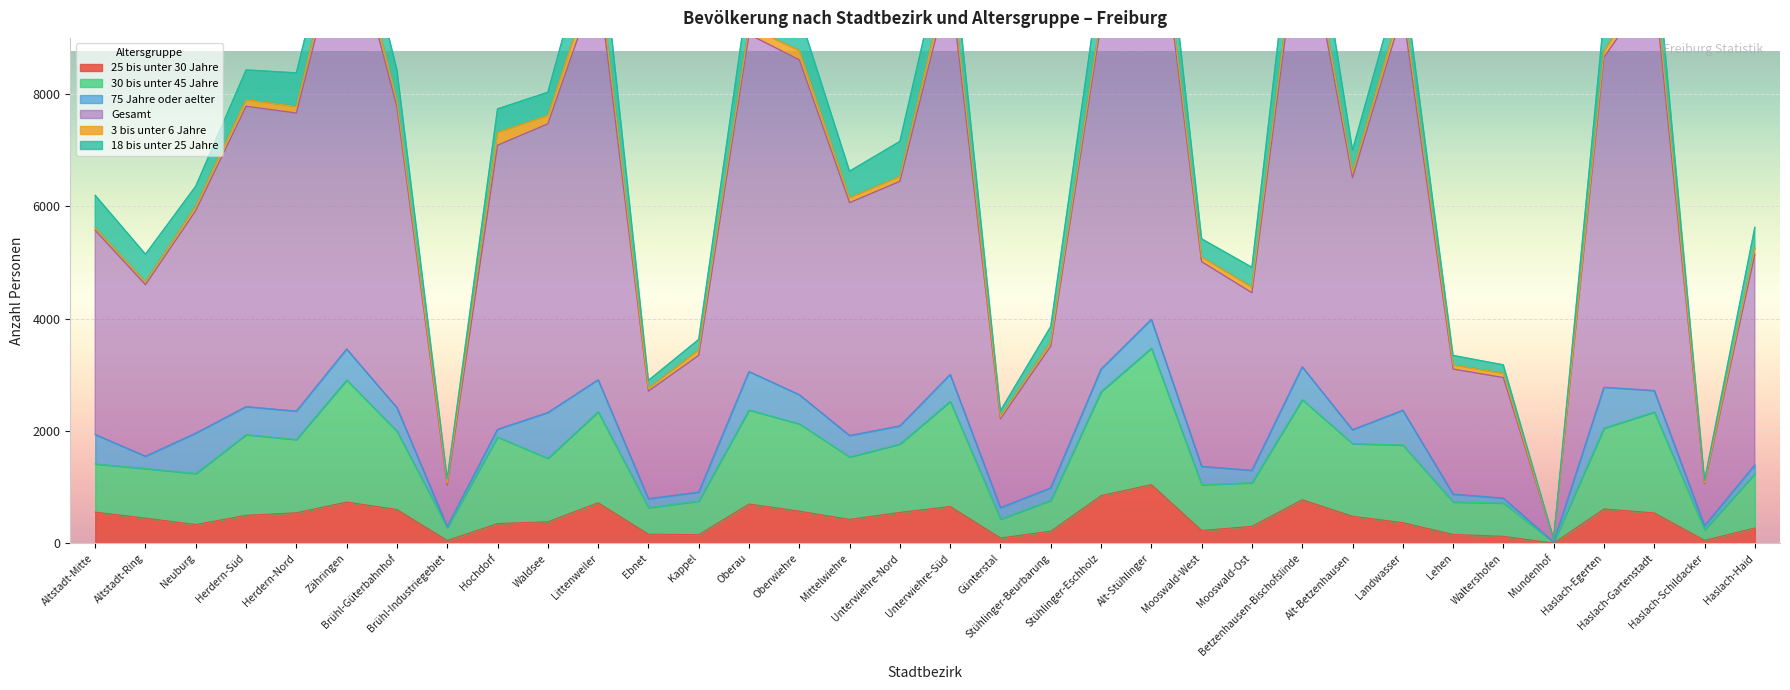

True or false: Gesamt has a value of 10172 at Haslach-Gartenstadt.

True